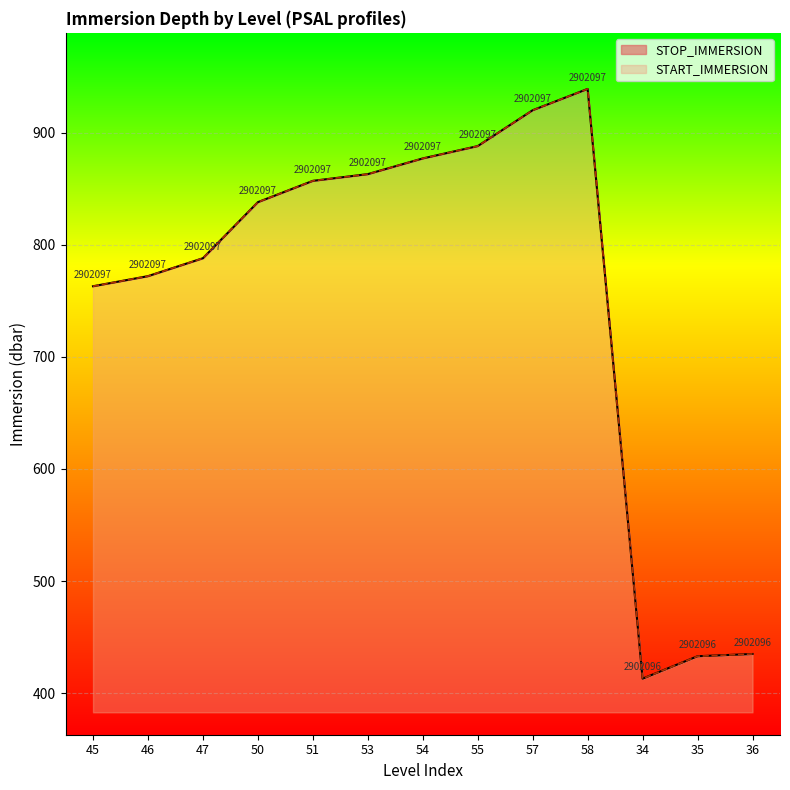

What is the total value across all series at 46?

389